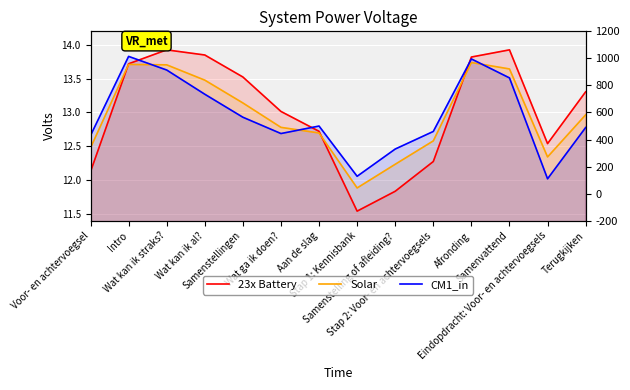

Which series has the largest total across all categories?

23x Battery